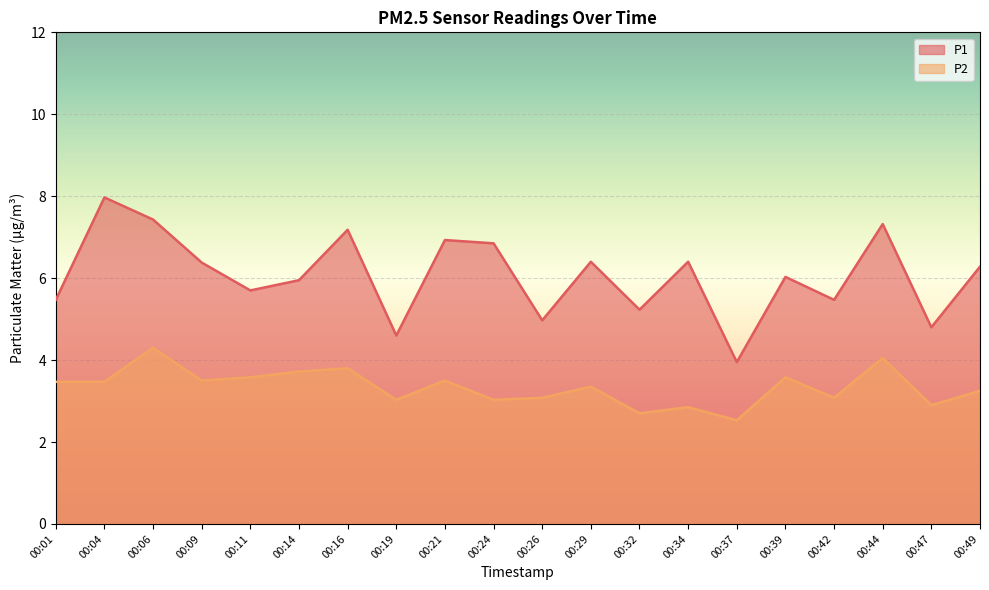

What are all the series names shown in the legend?

P1, P2